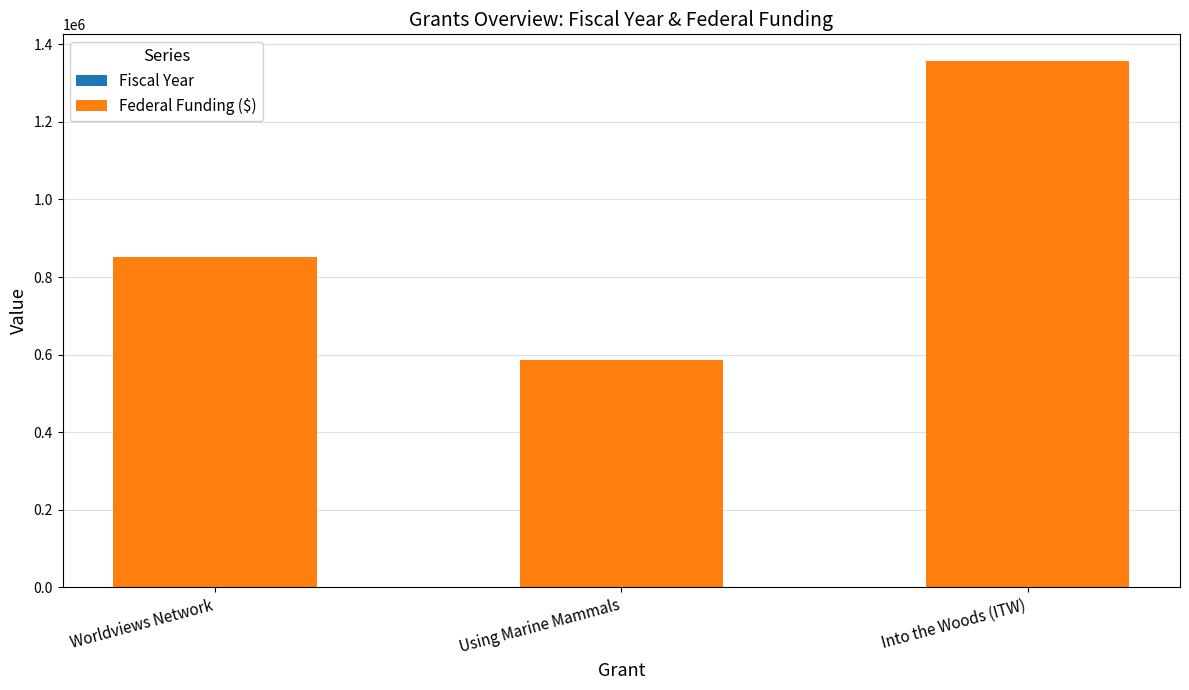

Does the chart contain stacked bars?

Yes